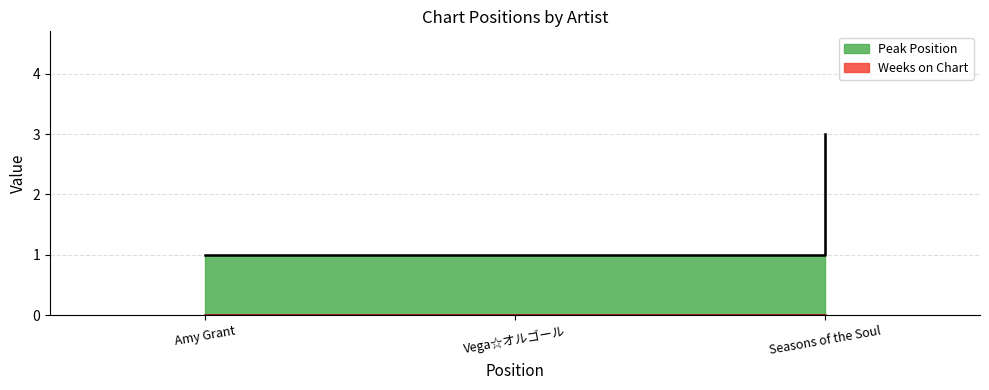

What is the sum of all values?

5